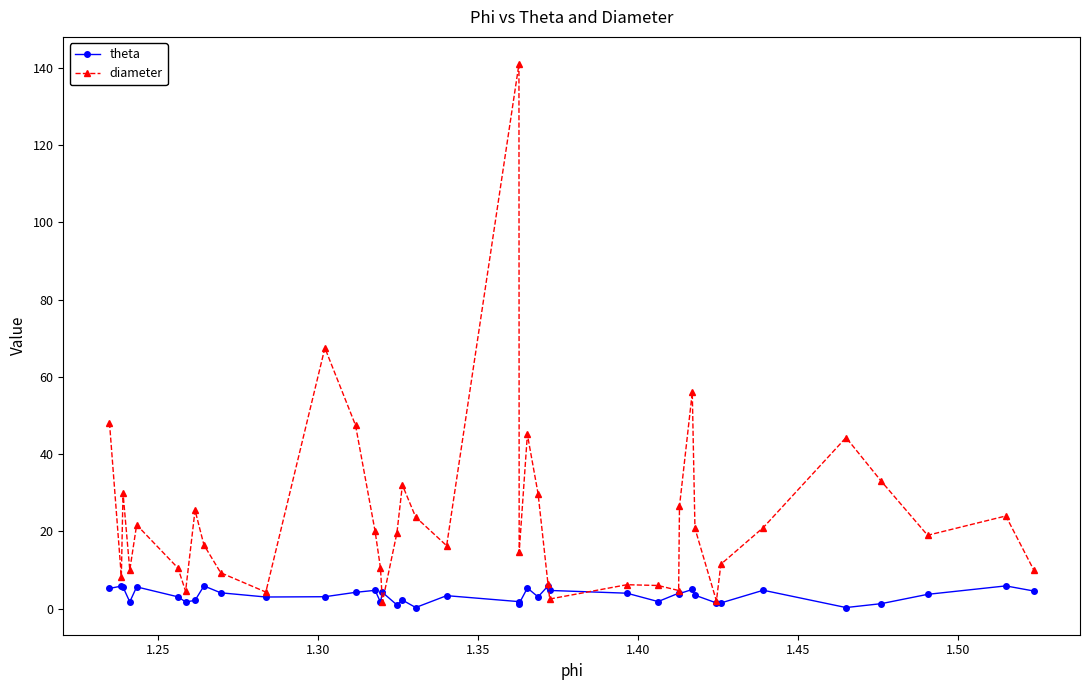

What is the value of the diameter point at the 3rd from the left?

30.0